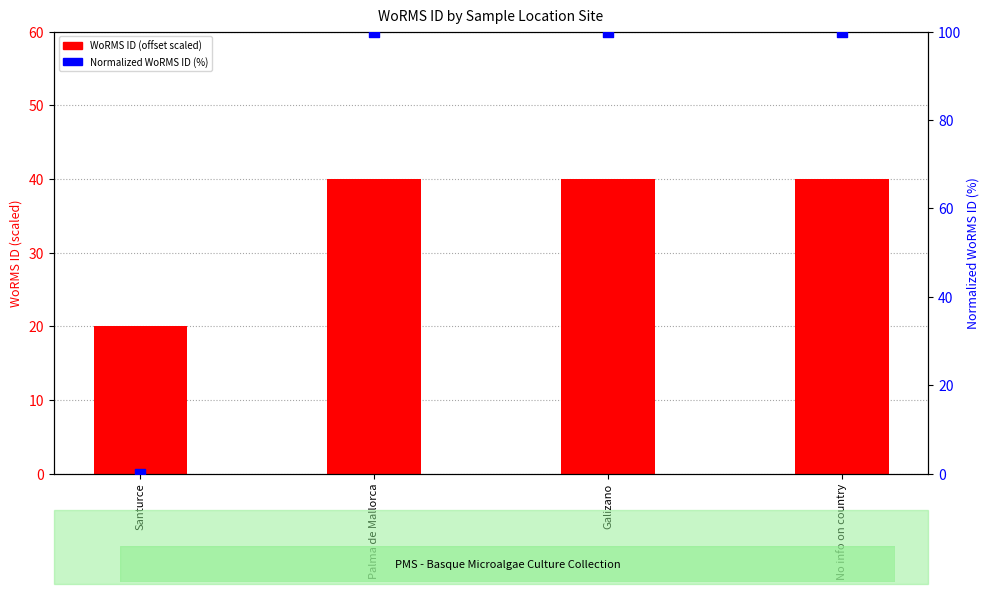

What are all the series names shown in the legend?

WoRMS ID (offset scaled), Normalized WoRMS ID (%)